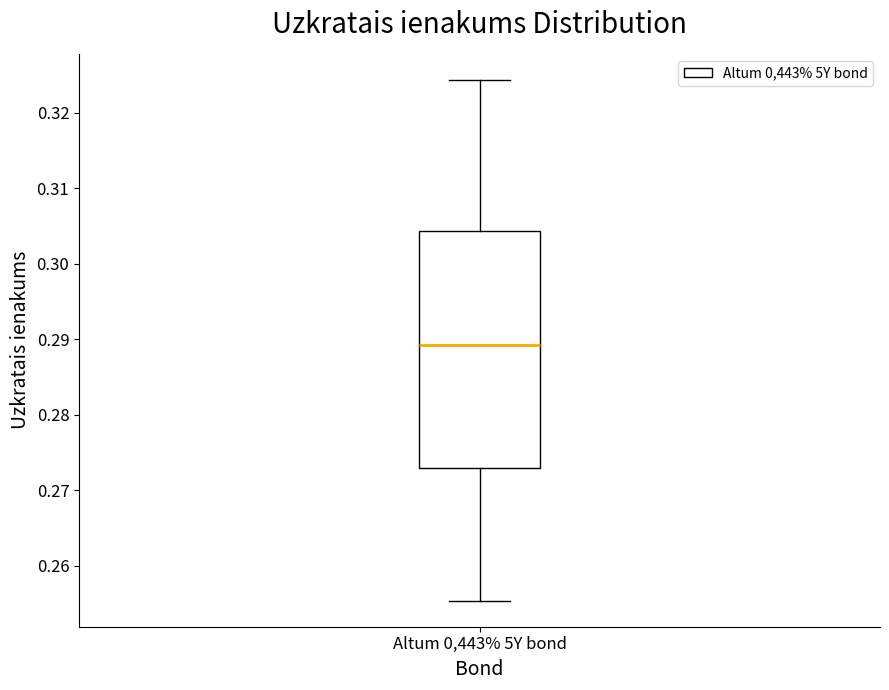

Transcribe this box plot: give where the median line is, the range the box spans, and where the two whiskers end, as read against the y-axis. The values are not printed on the chart, so give them approximately, as read against the axis.

median 0.289, box 0.273 to 0.304, whiskers 0.255 to 0.324